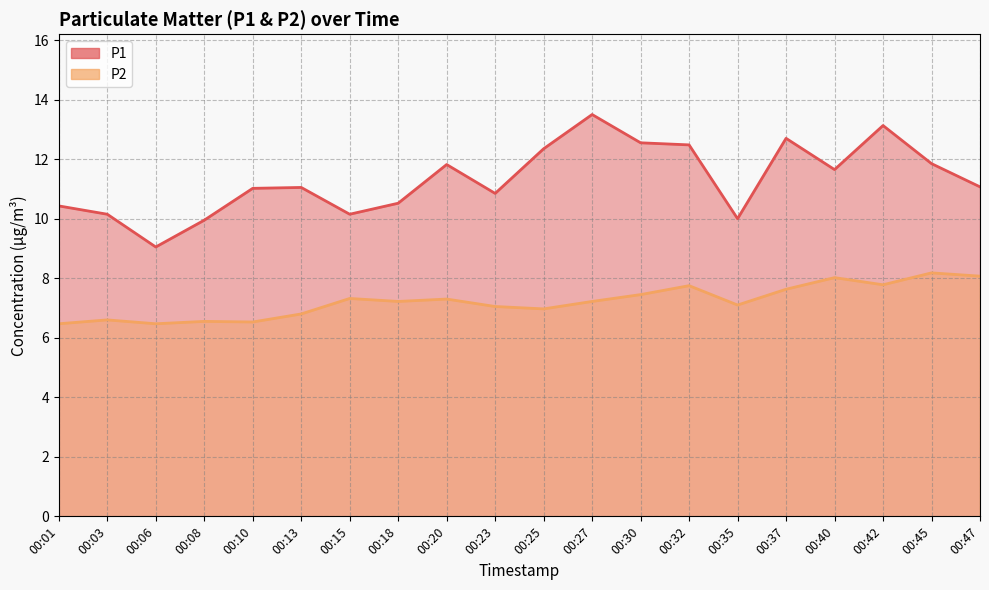

The value of P2 at 00:06 is 6.5. True or false?

True